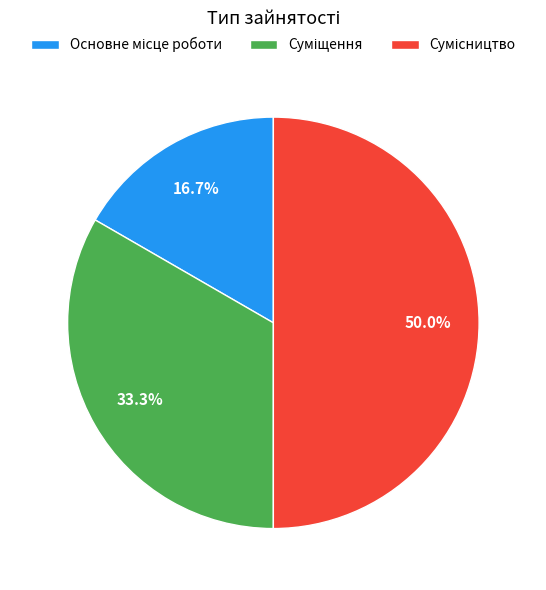

Does Сумісництво represent more than half of the total?

No